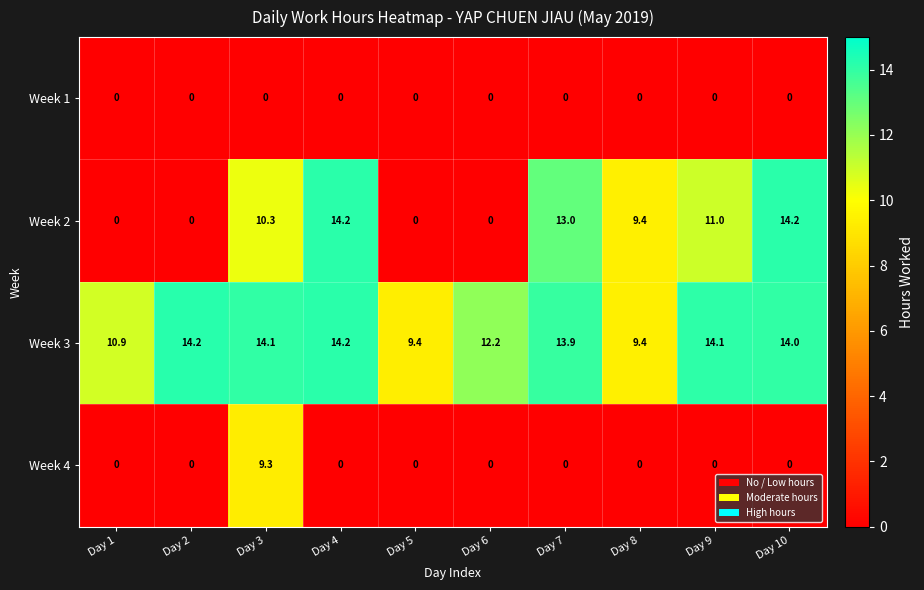

The value of Week 1 at Day 10 is 0.0. True or false?

True